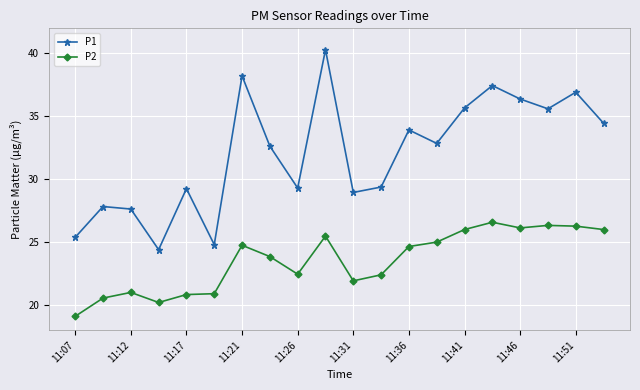

What are all the series names shown in the legend?

P1, P2